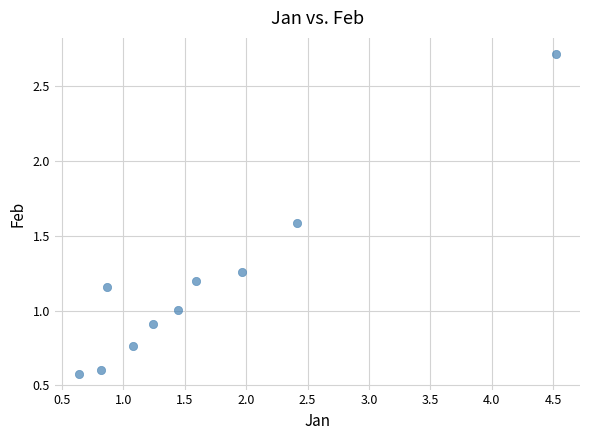

What is the range of Y values (max minus min)?

2.1